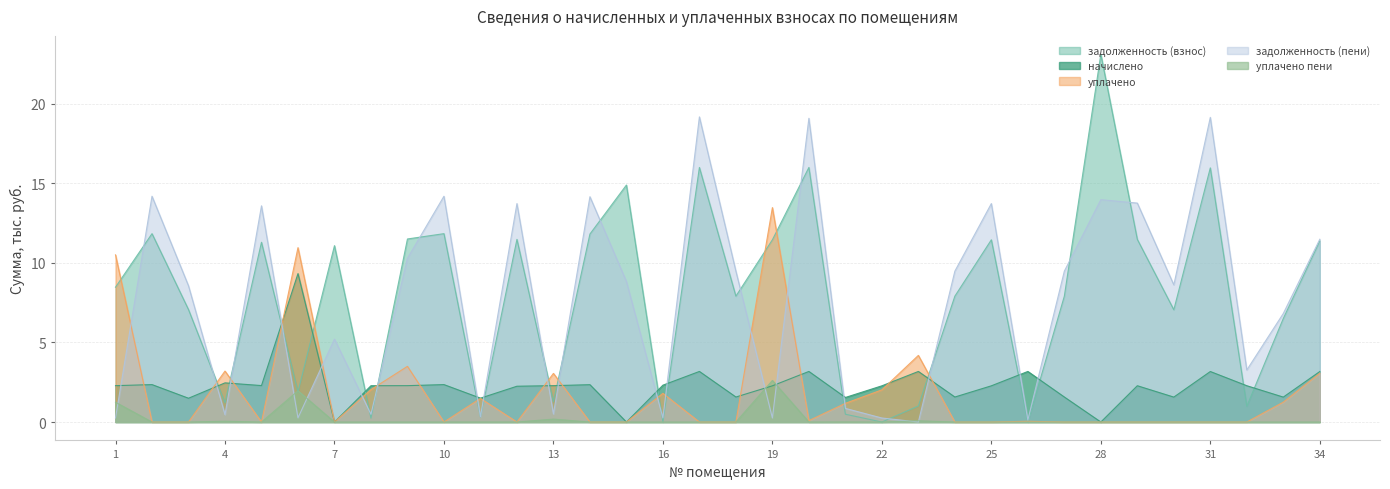

How many interior local valleys does the уплачено series have?

5